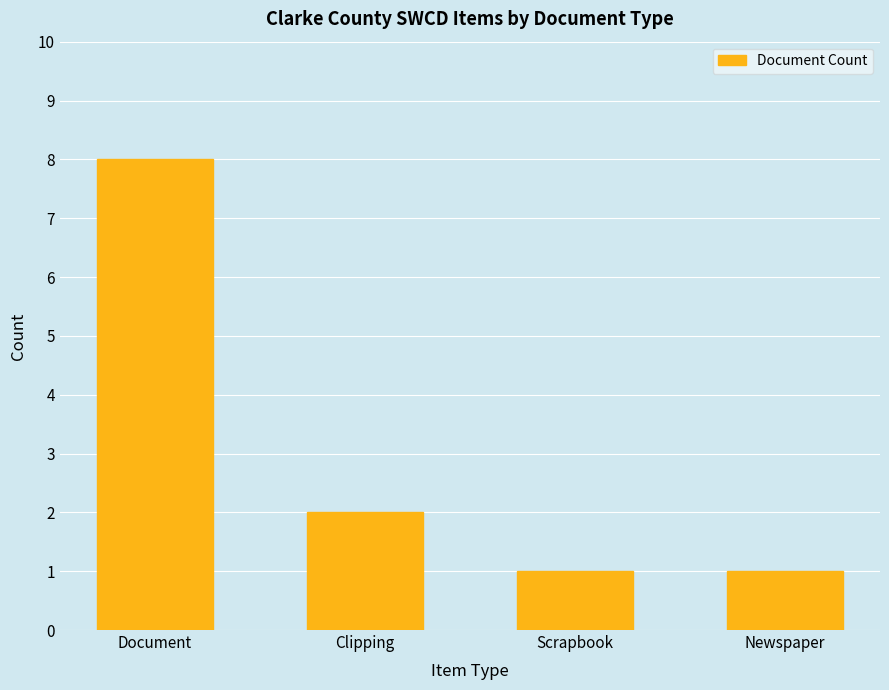

How many series are shown in this chart?

1